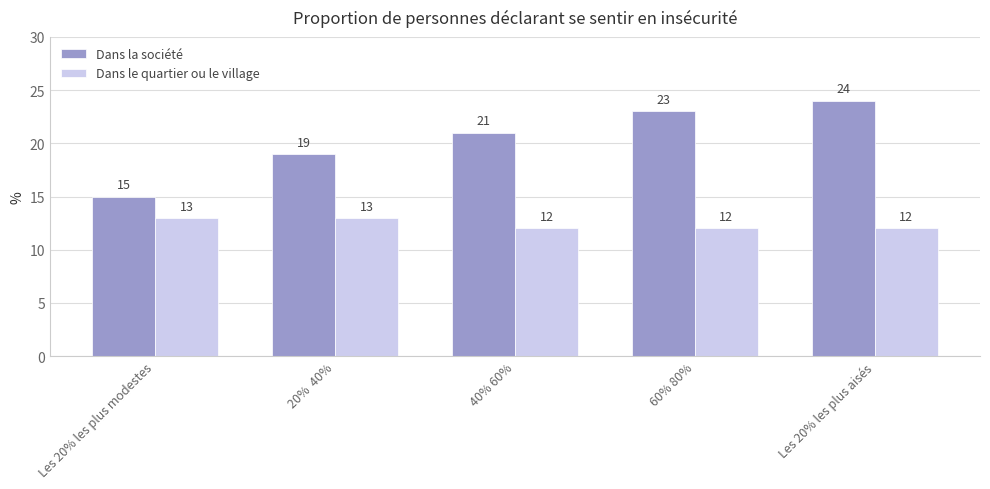

Reading right to left, extract all data points from this chart.

Dans la société: Les 20% les plus aisés=24	60% 80%=23	40% 60%=21	20%  40%=19	Les 20% les plus modestes=15
Dans le quartier ou le village: Les 20% les plus aisés=12	60% 80%=12	40% 60%=12	20%  40%=13	Les 20% les plus modestes=13